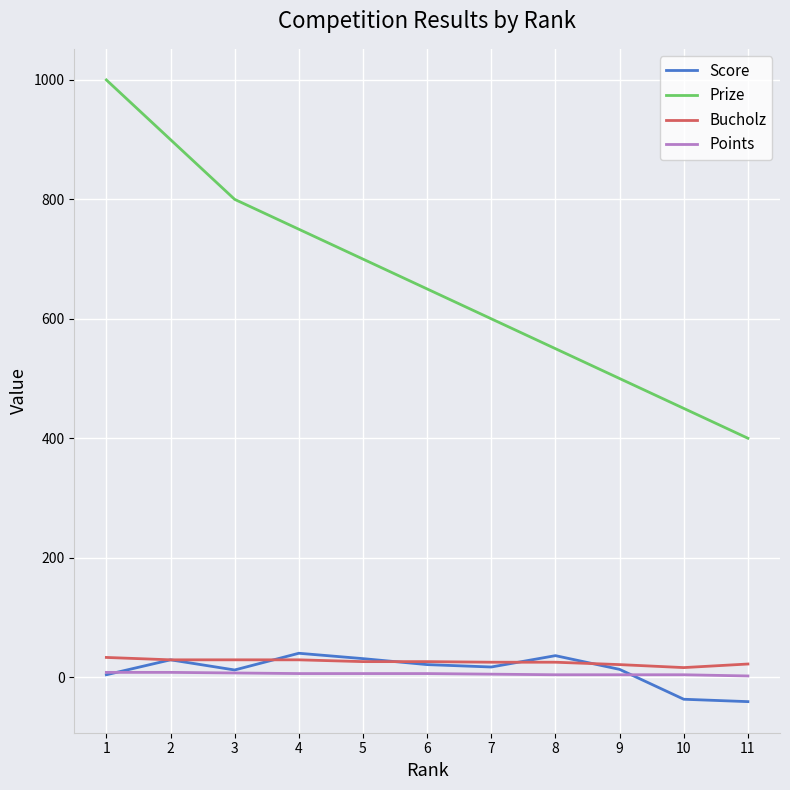

Which series has the widest spread of values?

Prize